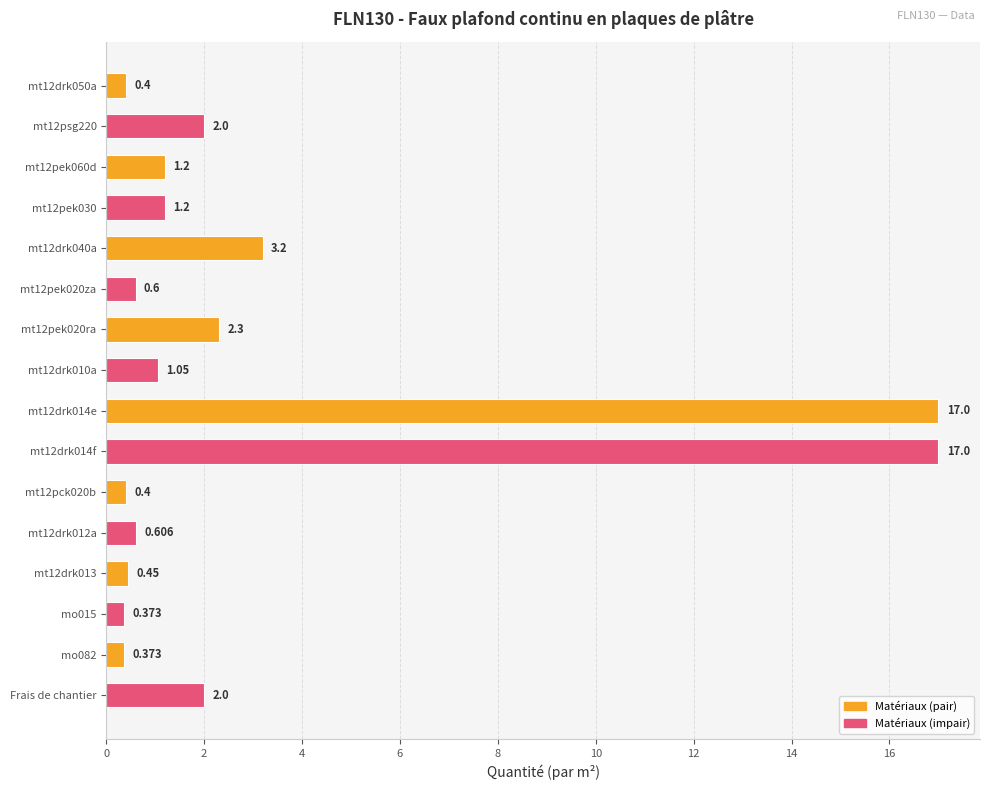

What is the sum of all values?

50.2